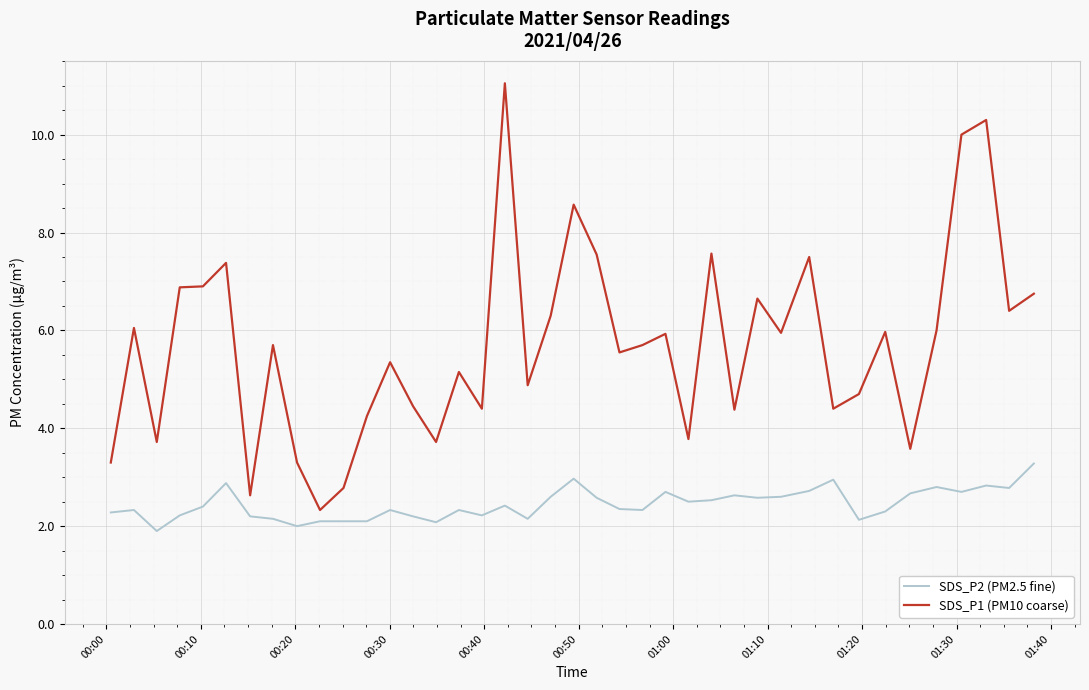

Rank the series by their maximum value, from lowest to highest.

SDS_P2 (PM2.5 fine), SDS_P1 (PM10 coarse)